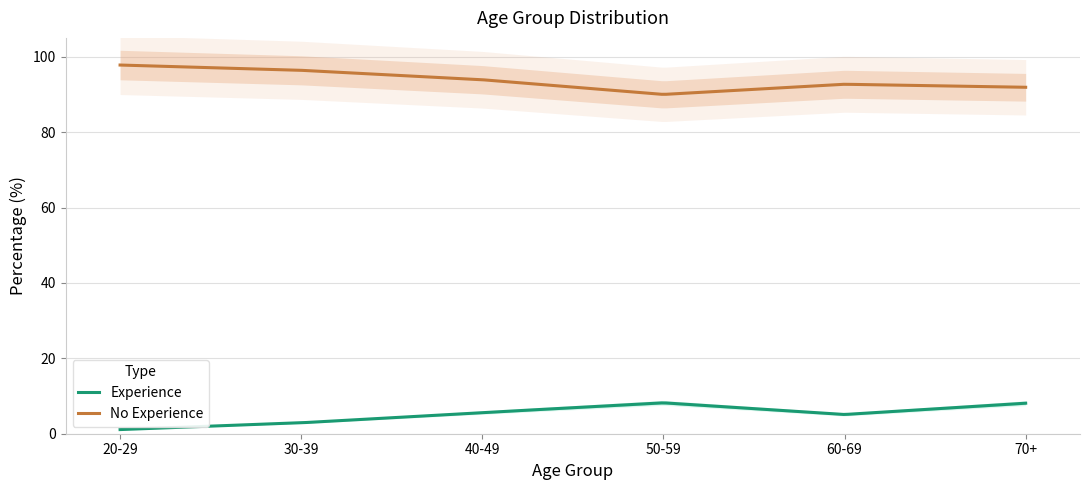

What is the greatest value displayed?

97.8